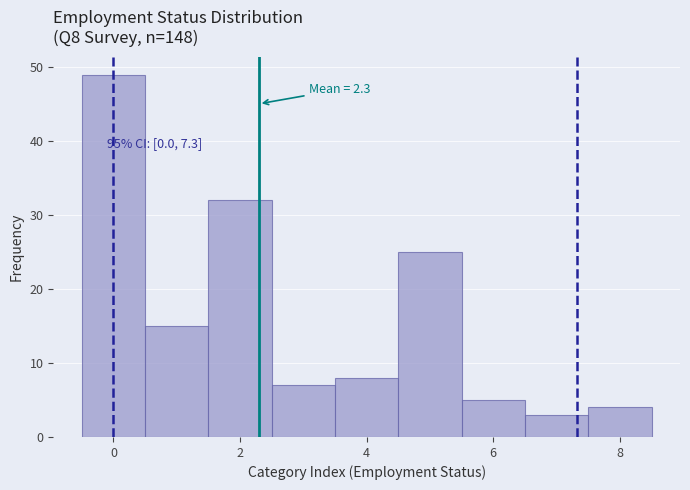

Over which range of the x-axis is the bar tallest?

-0.5 to 0.5